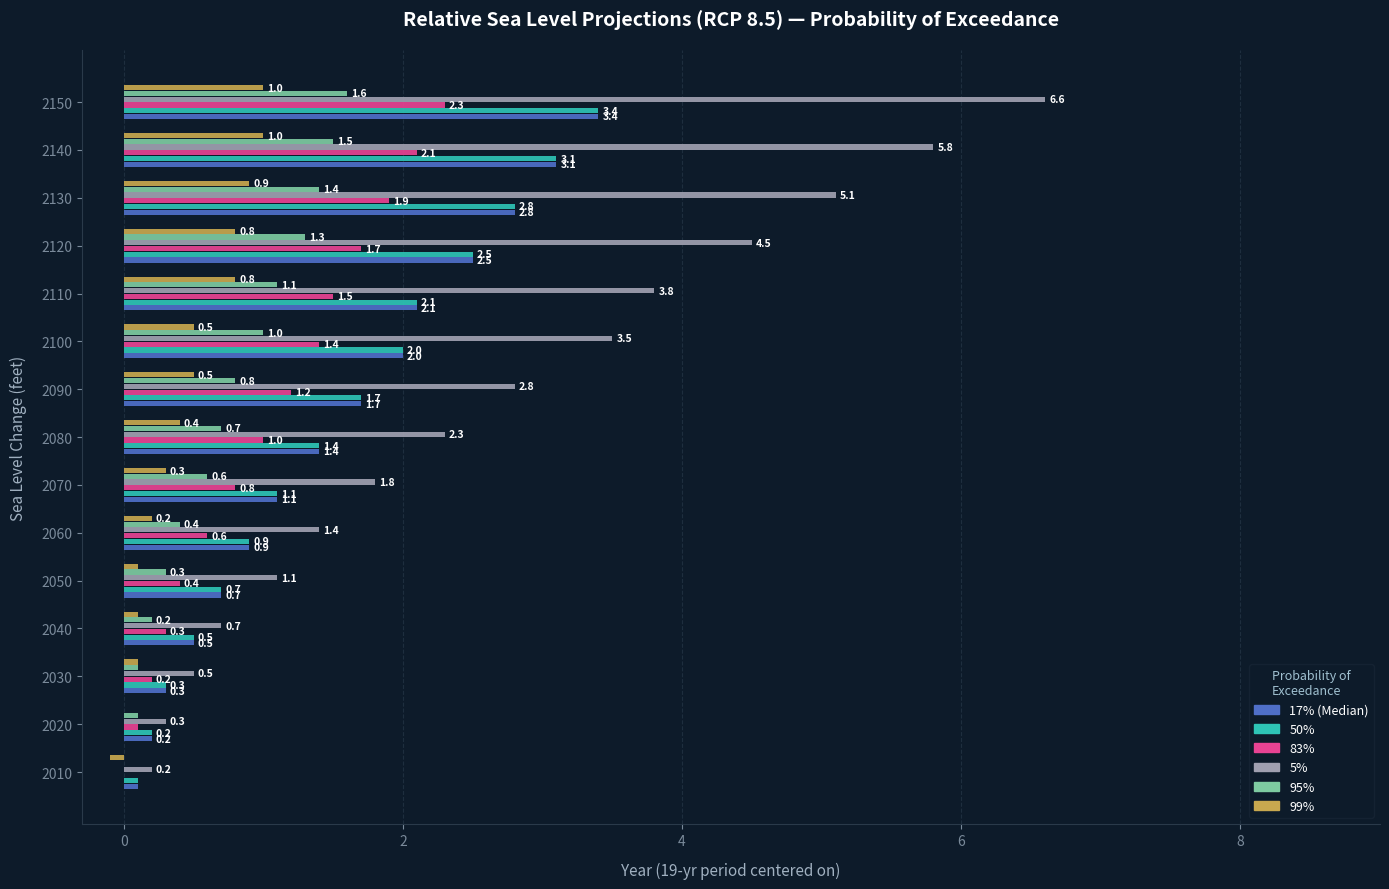

The value of 5% at 2050 is 1.7. True or false?

False